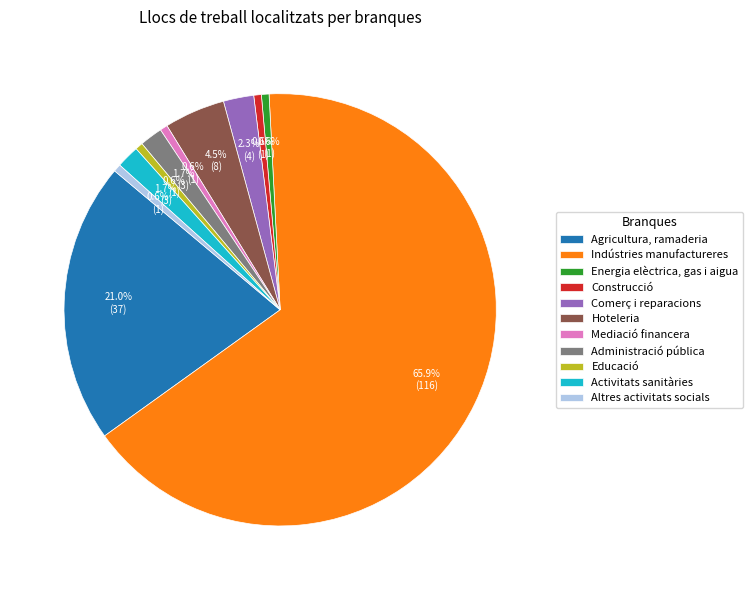

Approximately how many times larger is the value at Energia elèctrica, gas i aigua compared to Mediació financera?

1.0